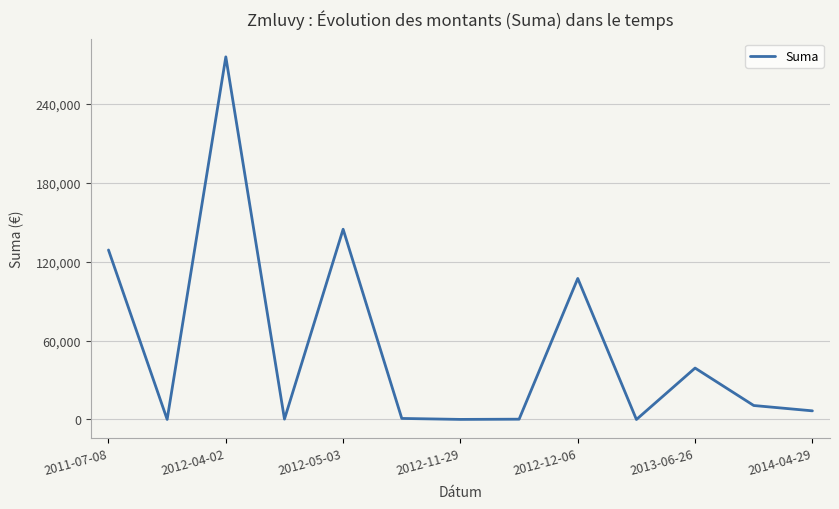

What is the difference between the second highest and second lowest values?

144460.0